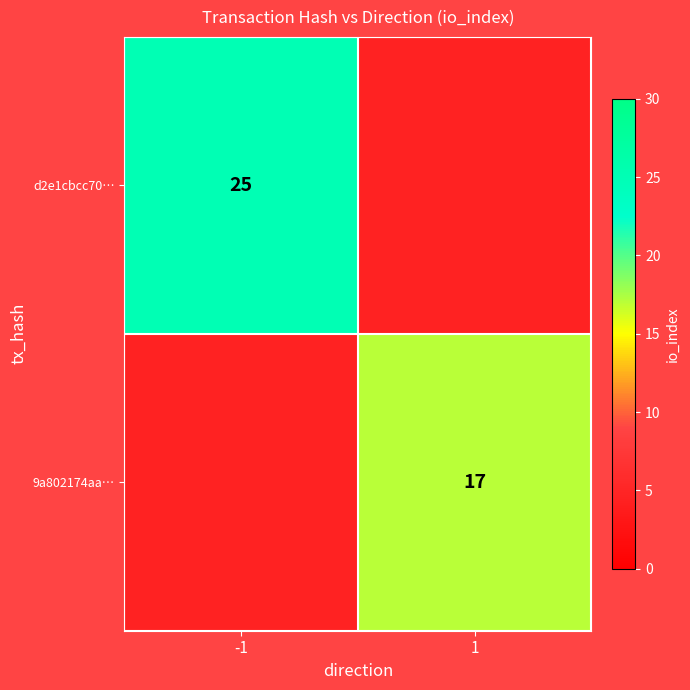

How many categories are shown in the chart?

2